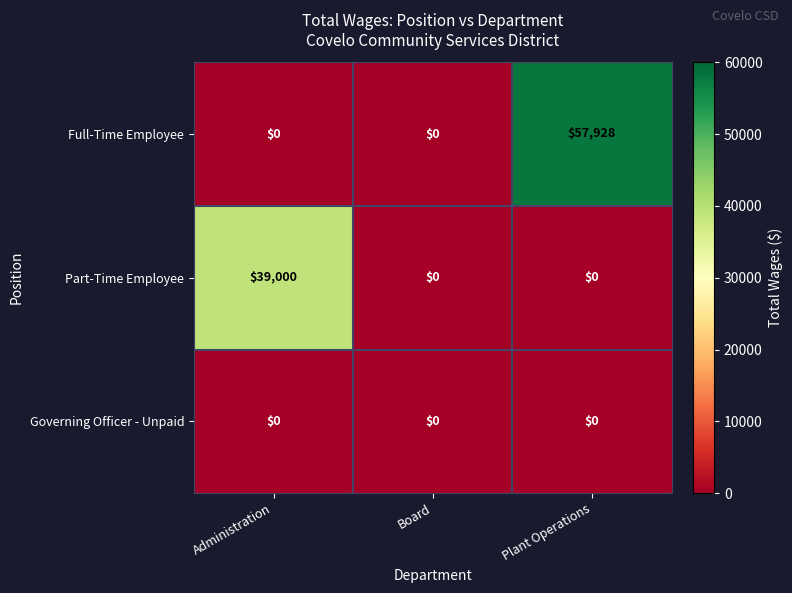

Which category has the highest value across all series?

Plant Operations